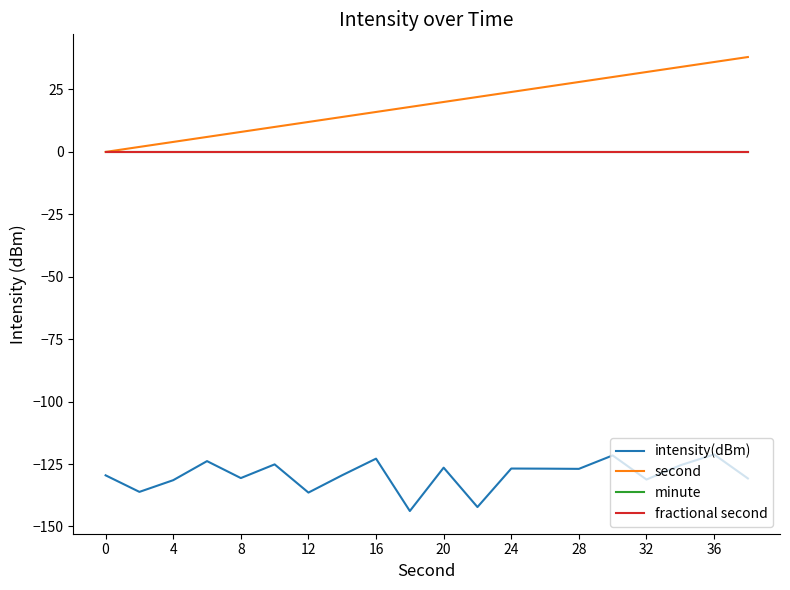

True or false: fractional second and minute cross at least once.

False